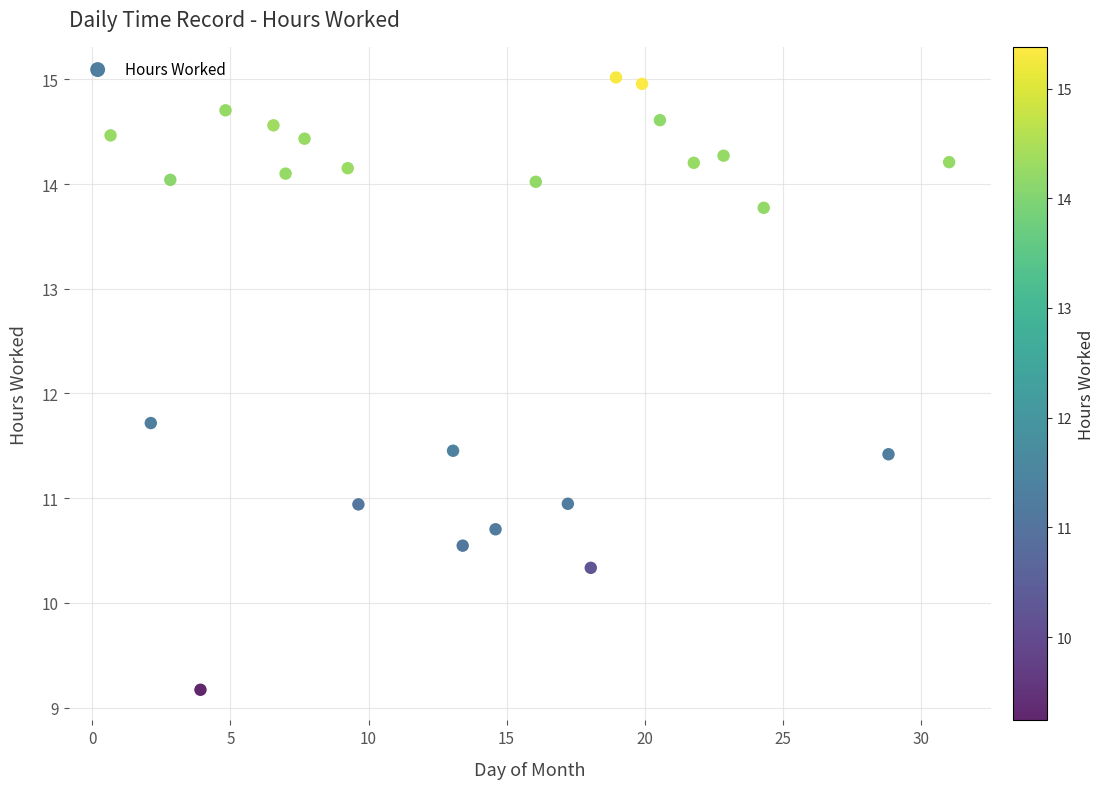

What is the range of Y values (max minus min)?

5.8